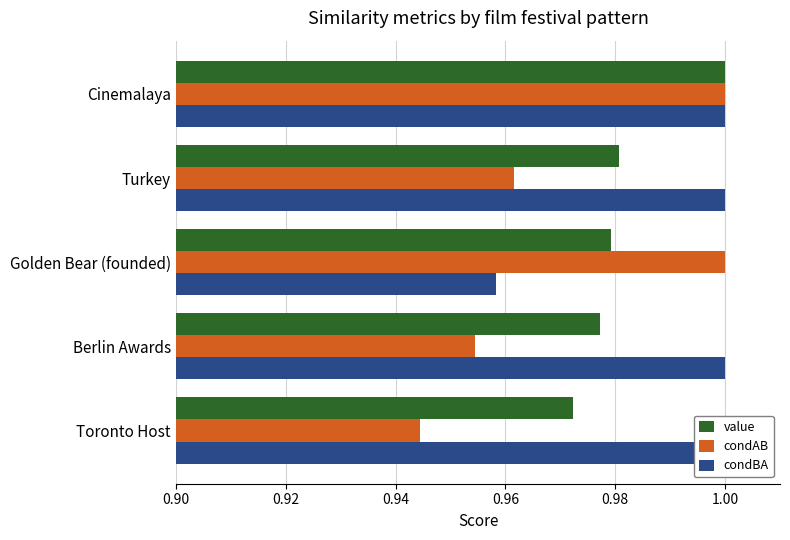

Count the number of data series in this chart.

3